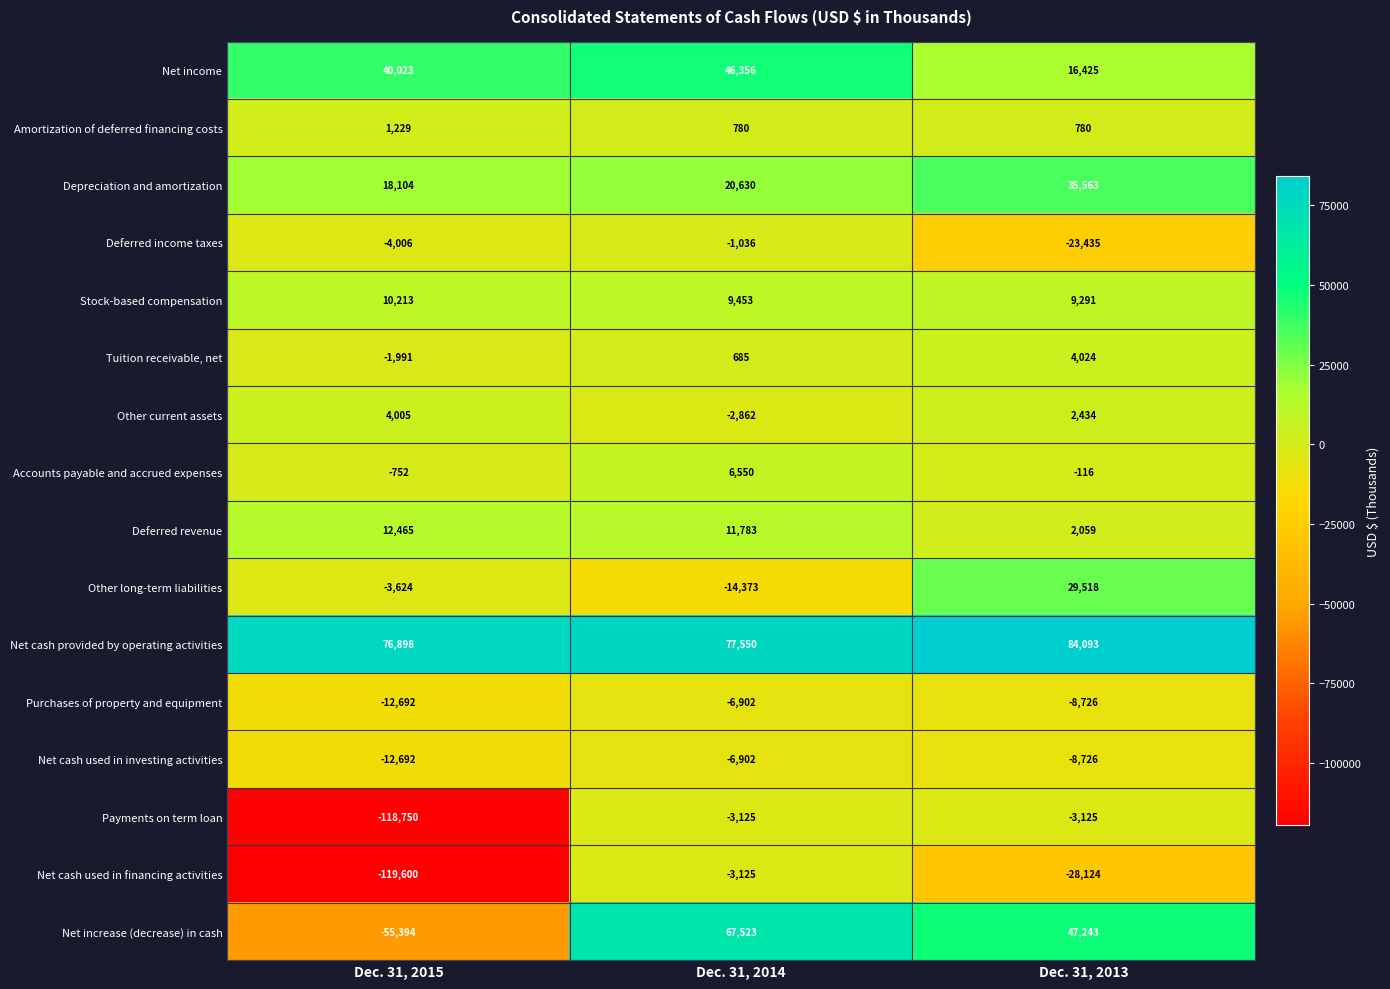

True or false: Other current assets has a value of -1592 at Dec. 31, 2014.

False